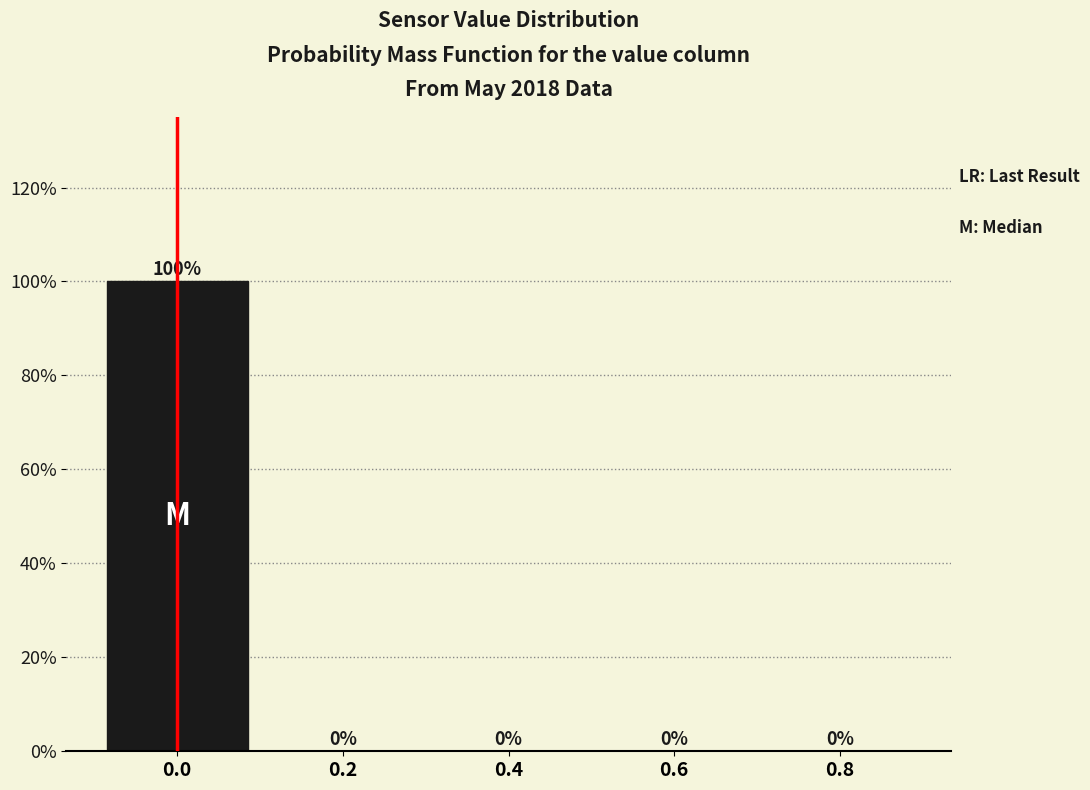

Reading left to right, what are all the values shown in this chart?

0.0=100	0.2=0	0.4=0	0.6=0	0.8=0